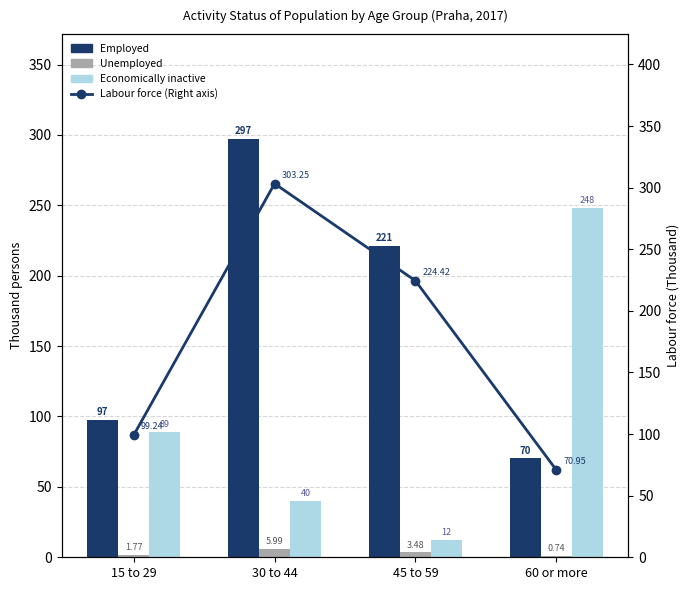

At which label does Labour force (Right axis) first exceed 224?

30 to 44